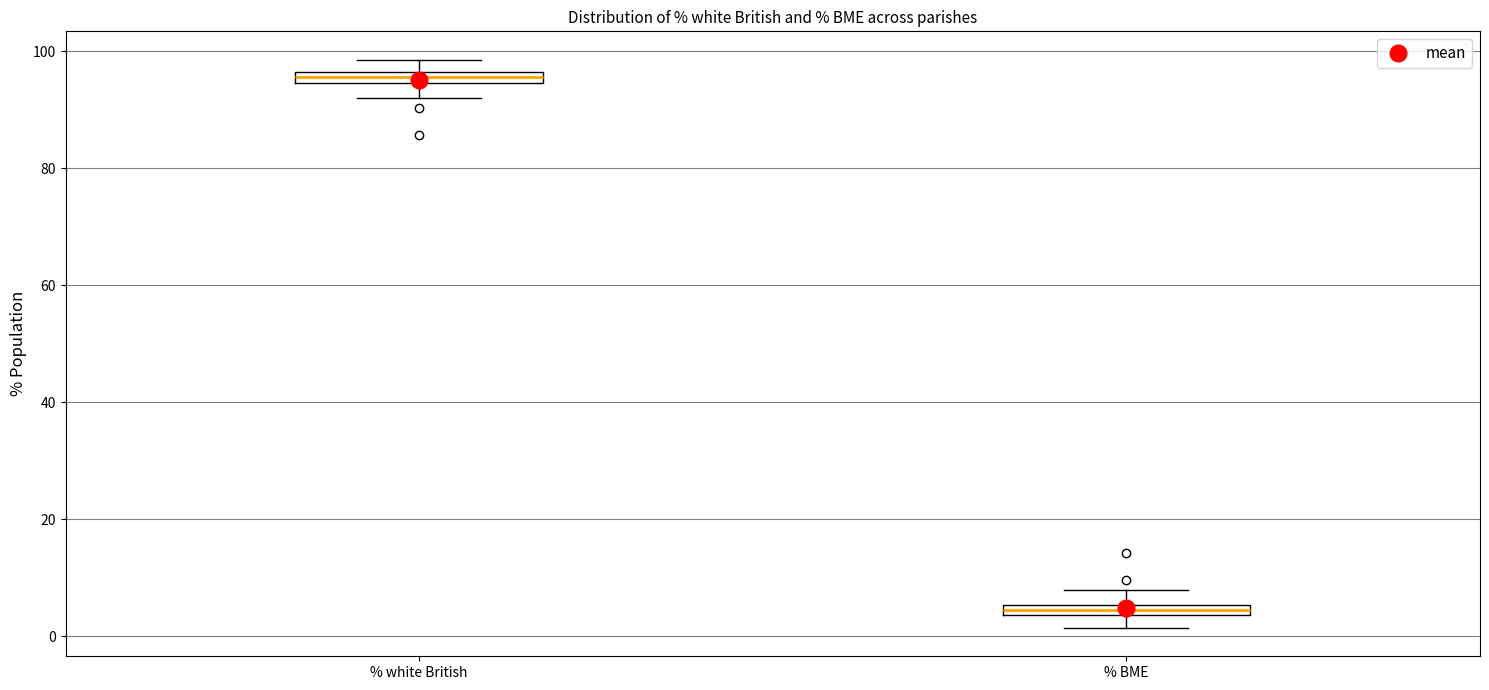

Where is the lower edge of the box for % white British on the y-axis? The values are not printed on the chart, so give them approximately, as read against the axis.

94